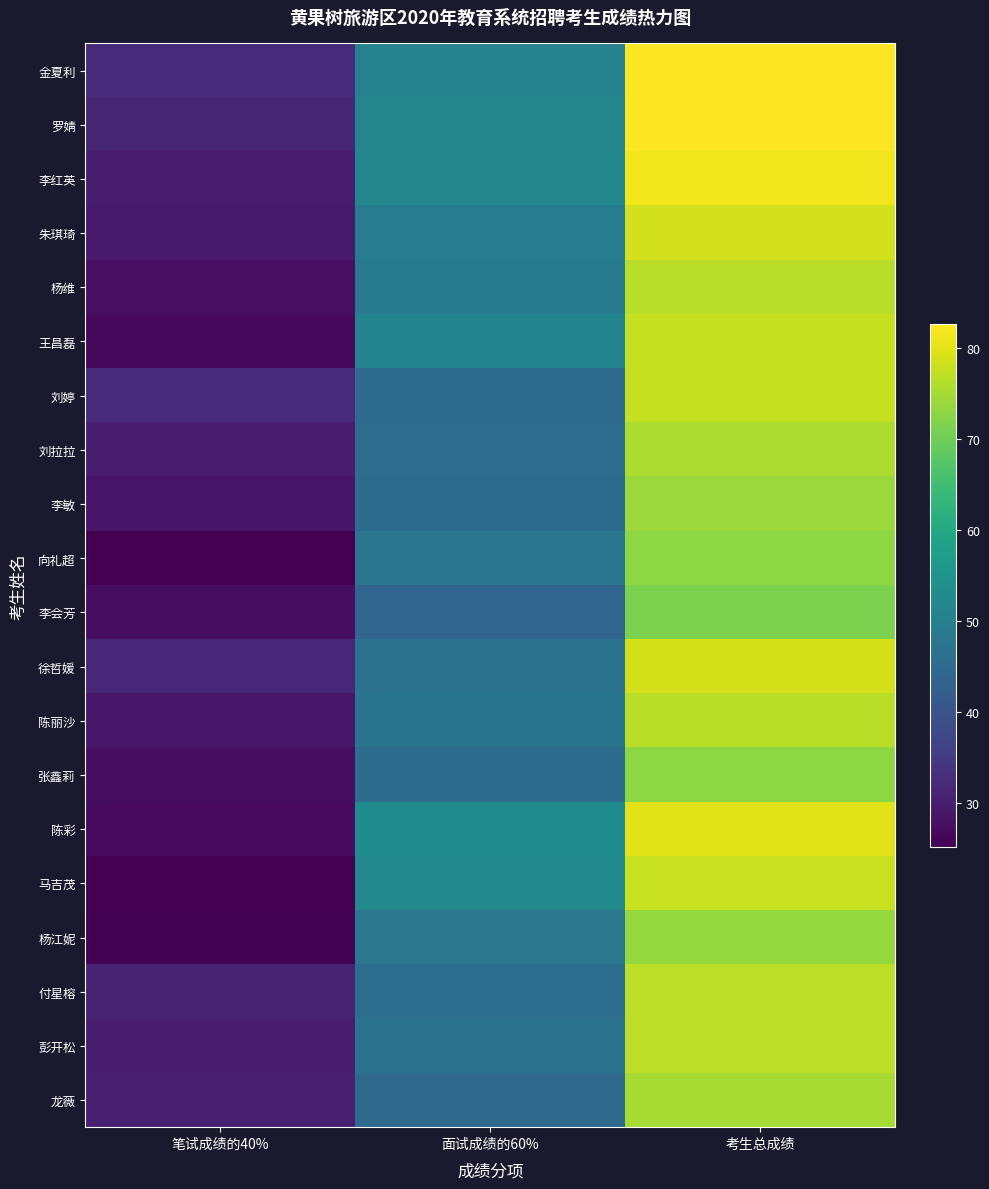

How many categories are shown in the chart?

3